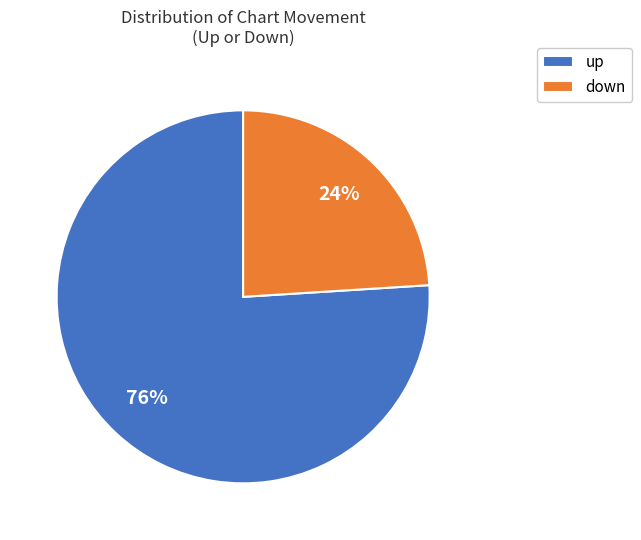

Do down and up together represent more than half of the pie?

Yes